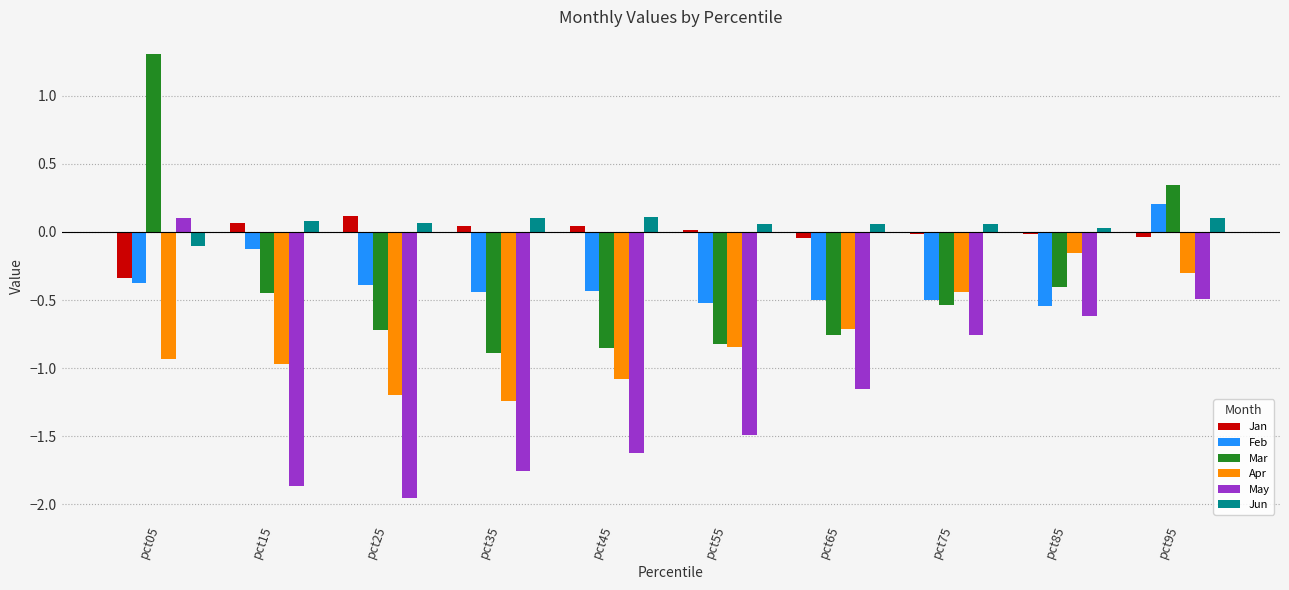

Is it true that May equals -0.6 at pct85?

True